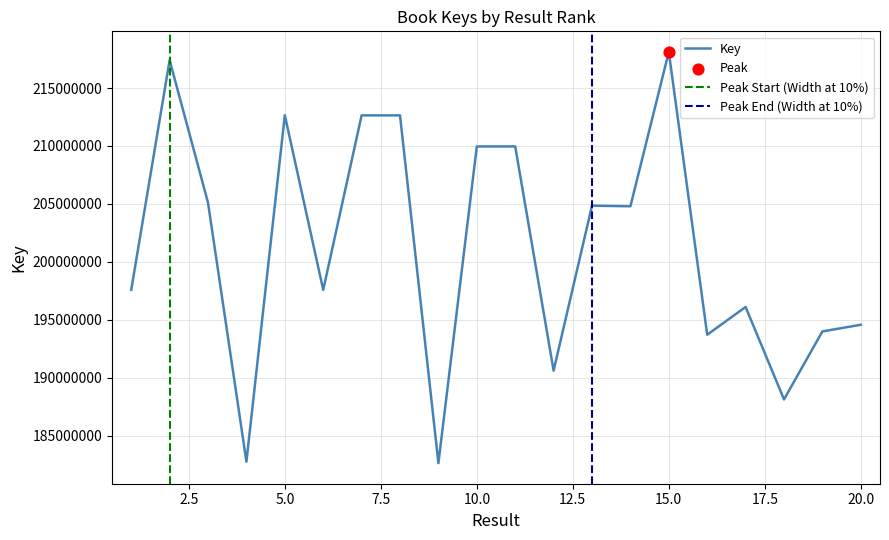

What is the change in value from 13 to 19?

-10847491